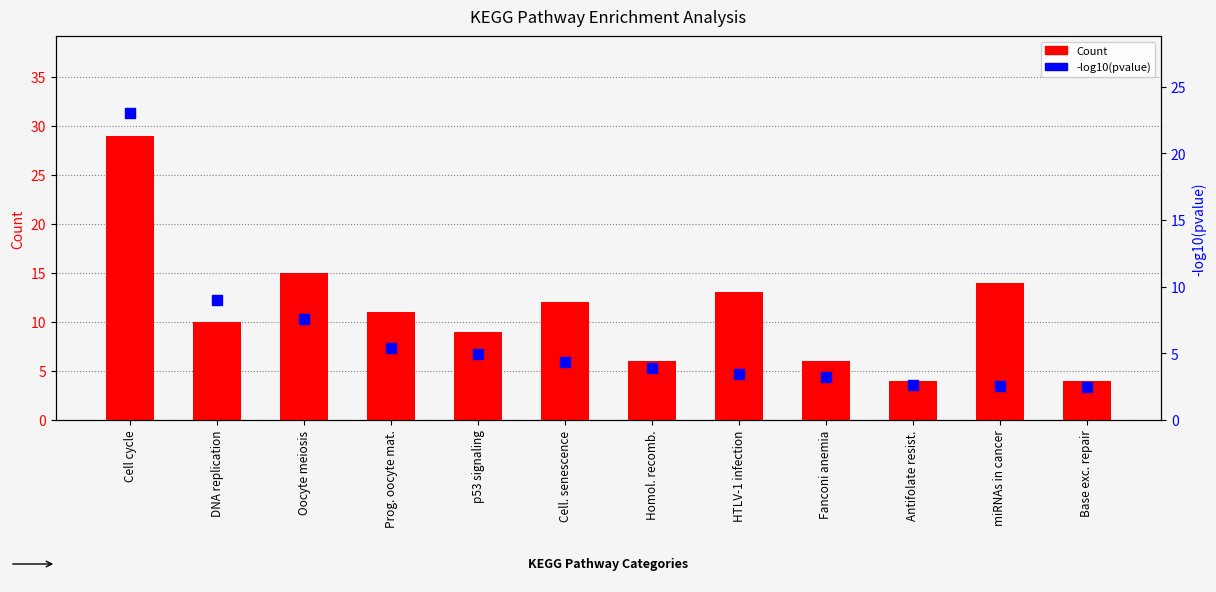

Which series has the largest total across all categories?

Count